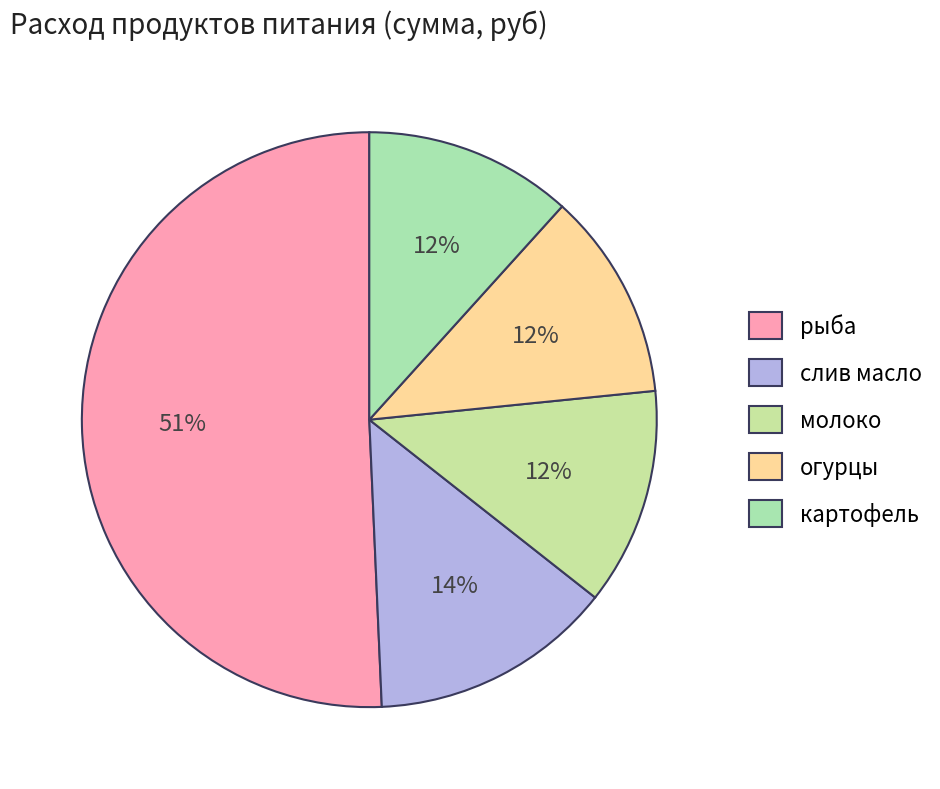

Count the number of slices in the pie.

5